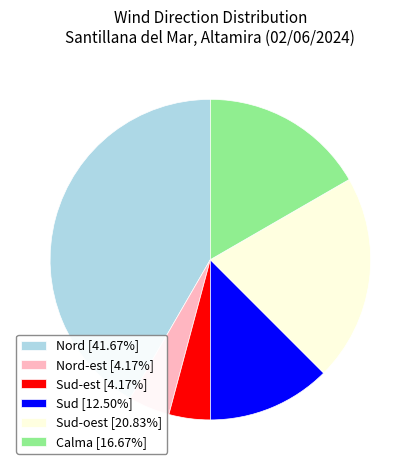

Is Nord-est [4.17%] the majority of the pie?

No